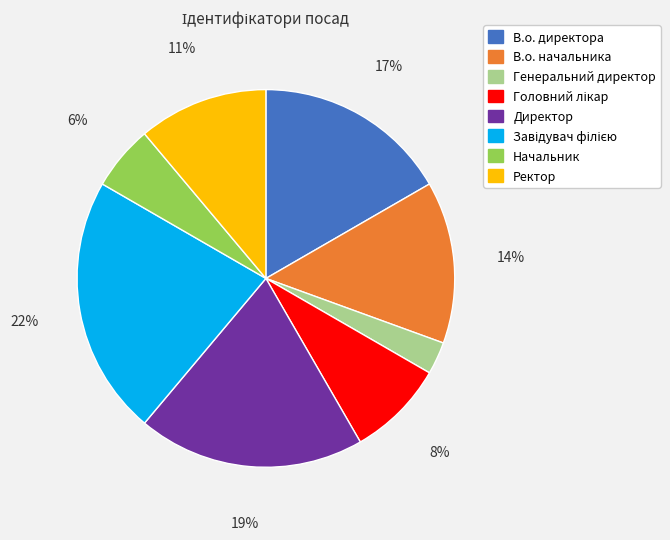

Is there any slice that represents more than half of the pie?

No